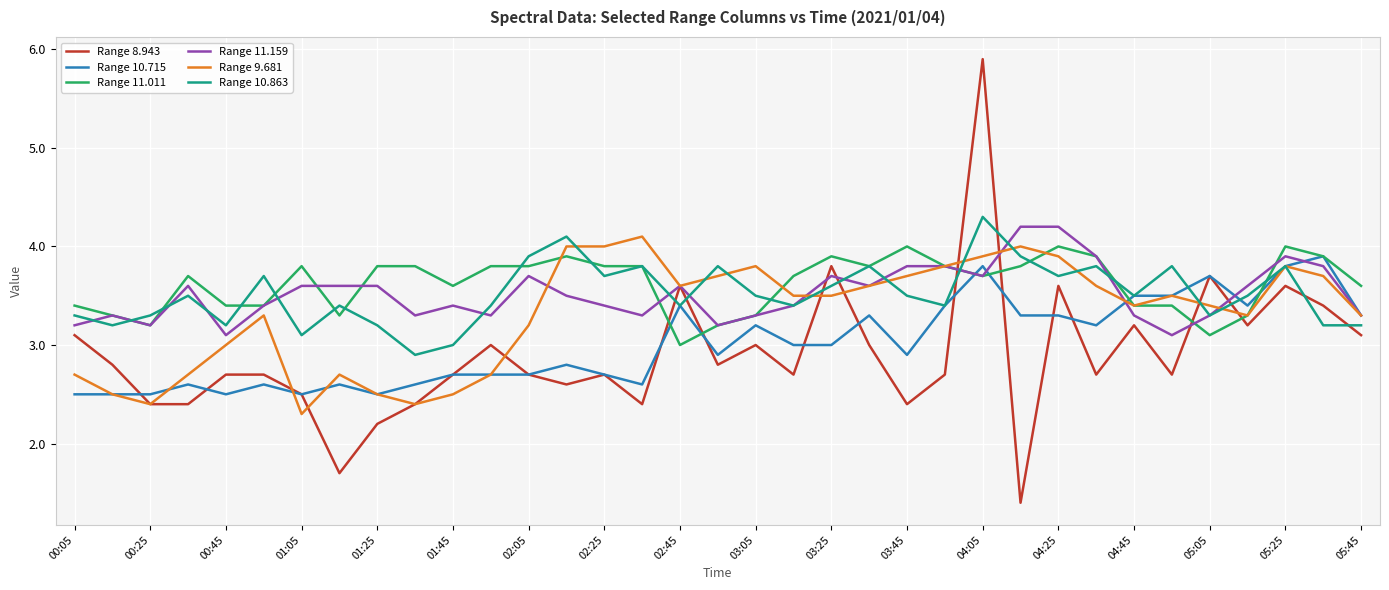

Which series has the largest range (max minus min)?

Range 8.943